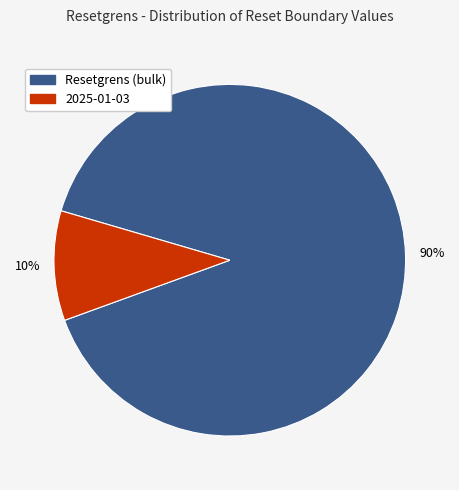

To the nearest percent, what is the average slice percentage?

50%